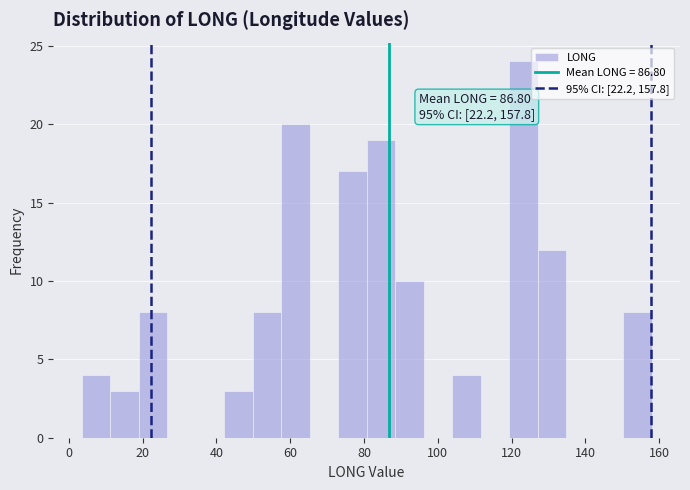

Around what value on the x-axis is the tallest bar? Give the approximate position of its centre, as read against the axis.

124